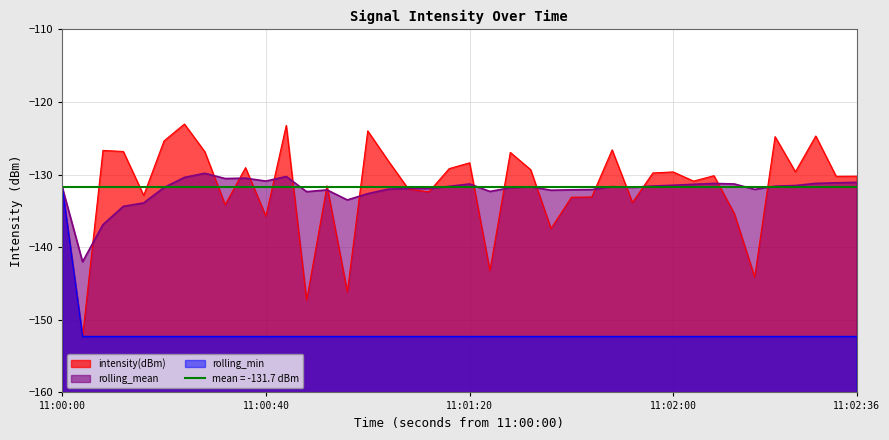

At which label does rolling_min first exceed -152?

11:00:00